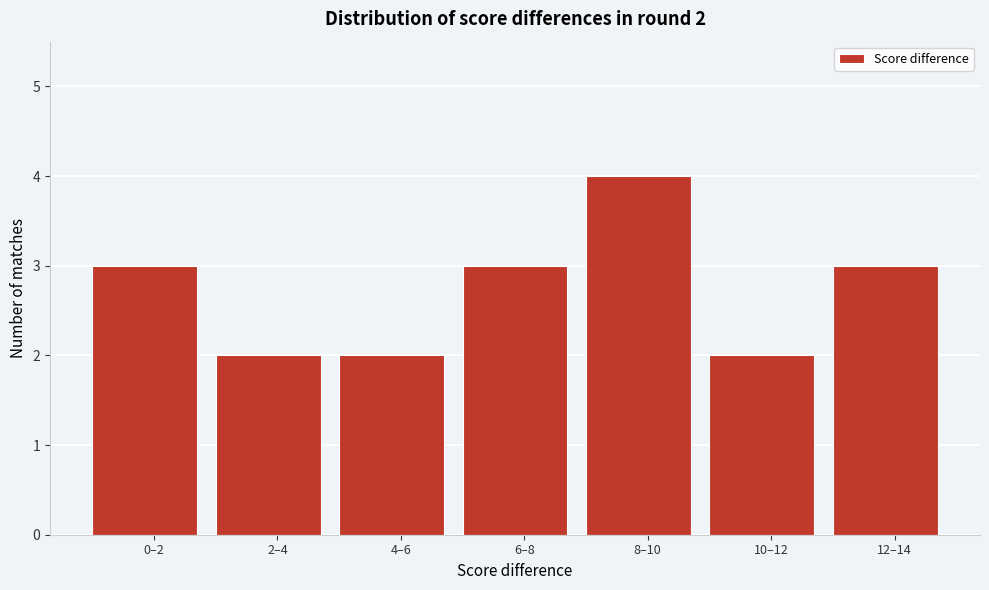

Reading right to left, list all the values displayed in this chart.

3	2	4	3	2	2	3